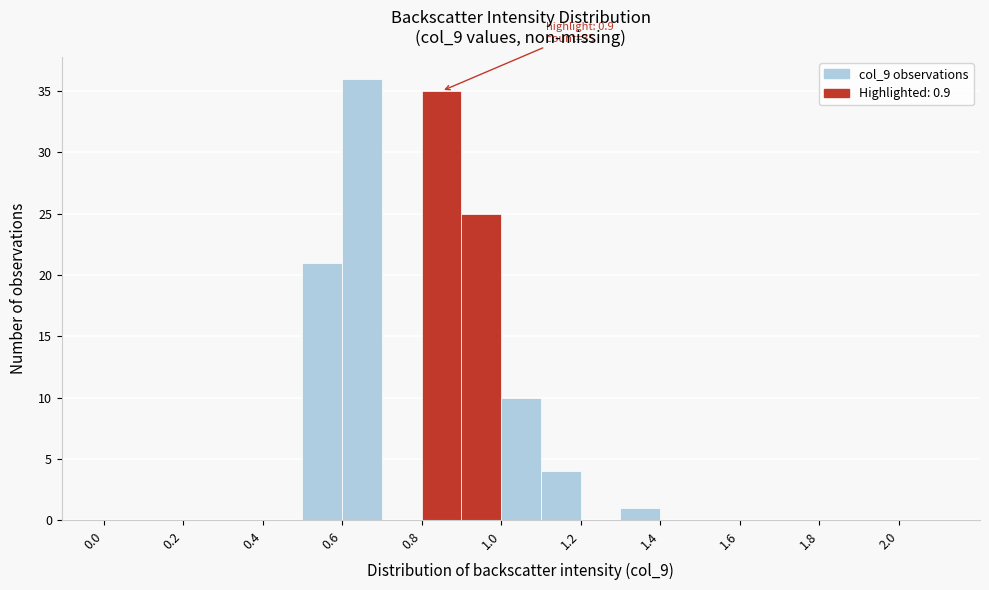

Over which range of the x-axis is the bar tallest?

0.6 to 0.7